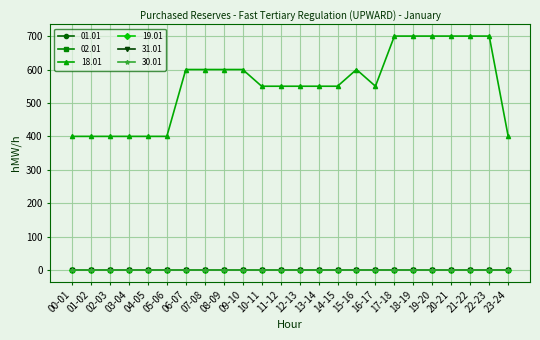

True or false: 30.01 and 31.01 intersect in this chart.

False